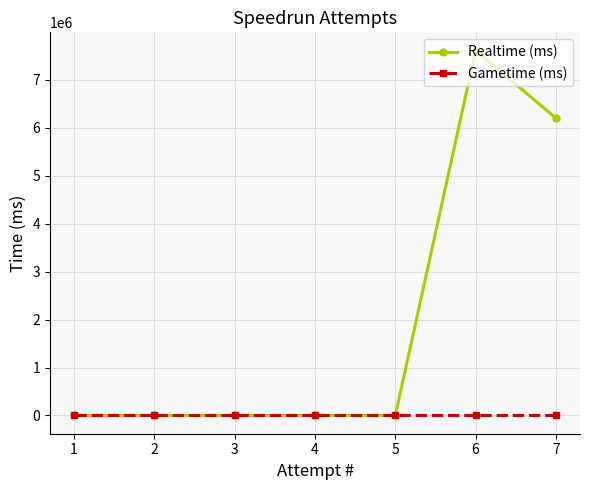

At which category is the sum across all series the highest?

6